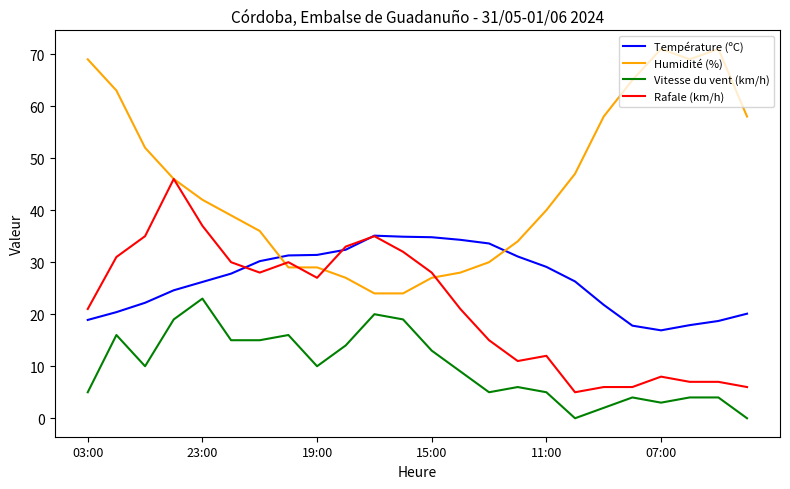

What is the minimum value for Humidité (%)?

24.0